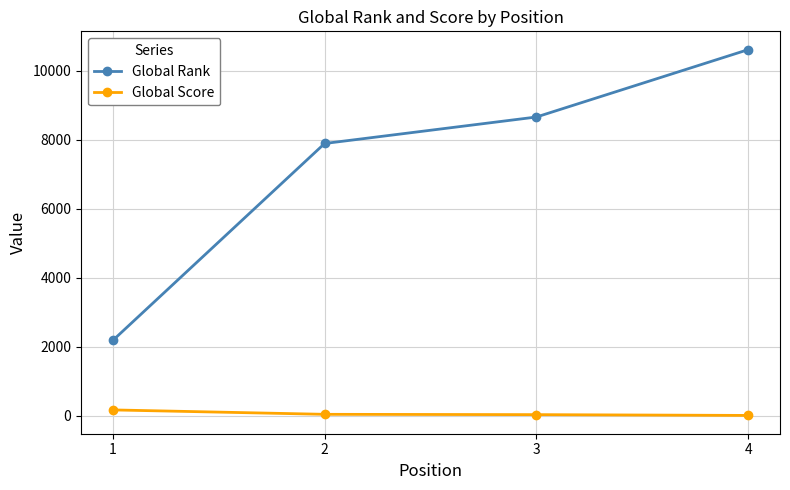

Which series has the widest spread of values?

Global Rank